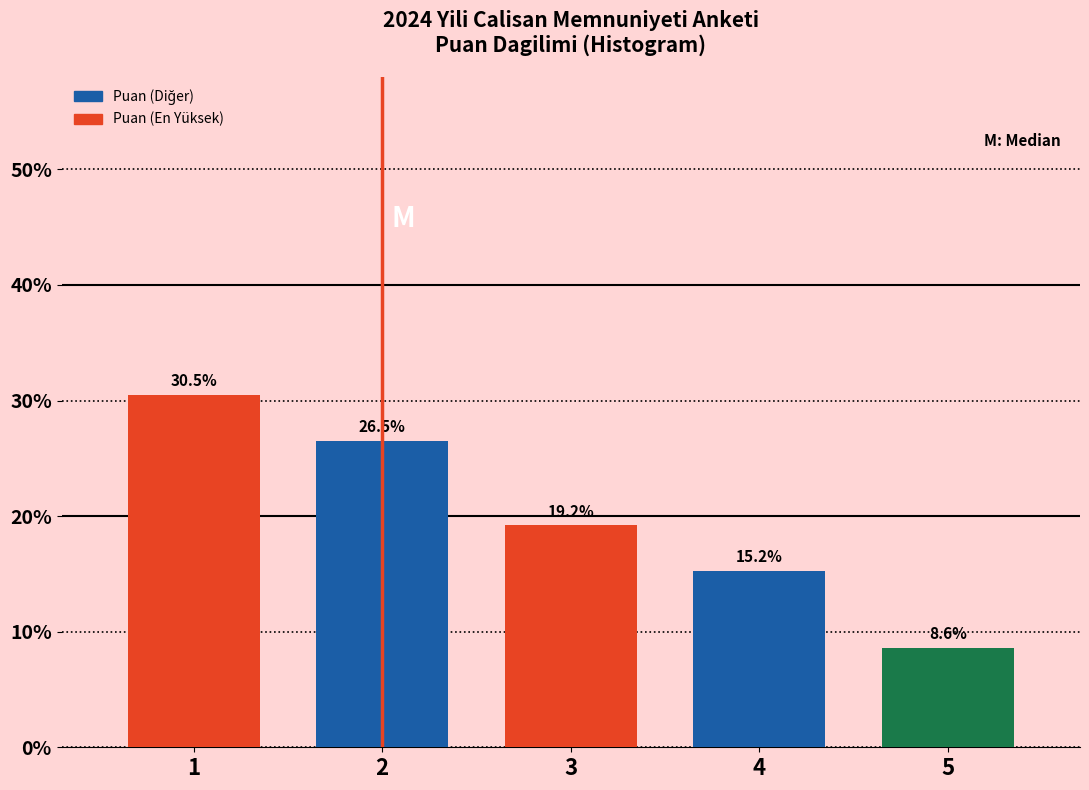

Reading left to right, what are all the values shown in this chart?

1=30.5	2=26.5	3=19.2	4=15.2	5=8.6